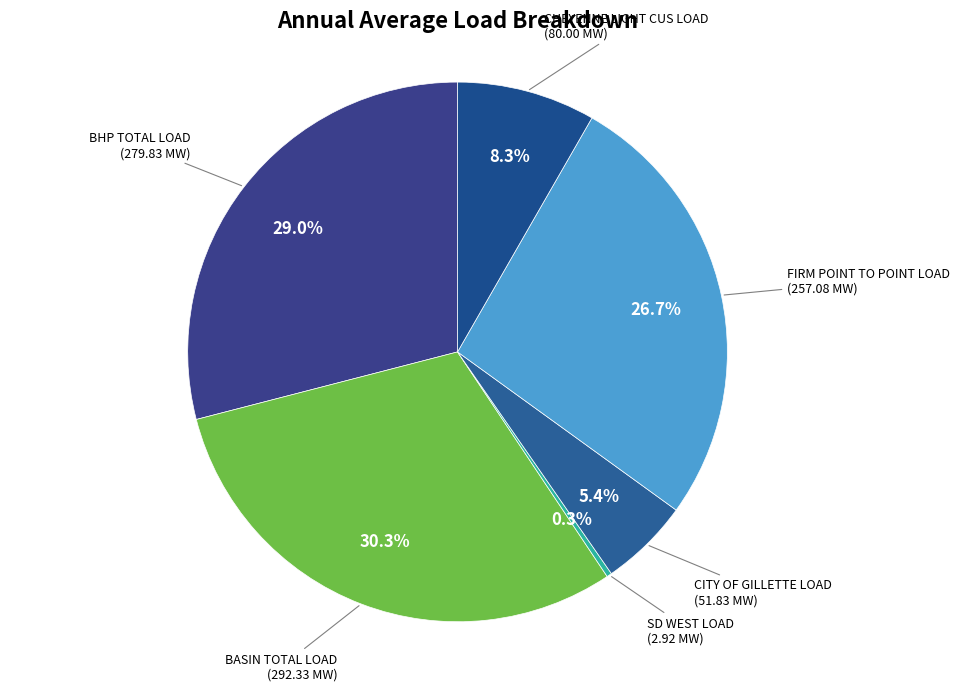

How many slices are in this pie chart?

6